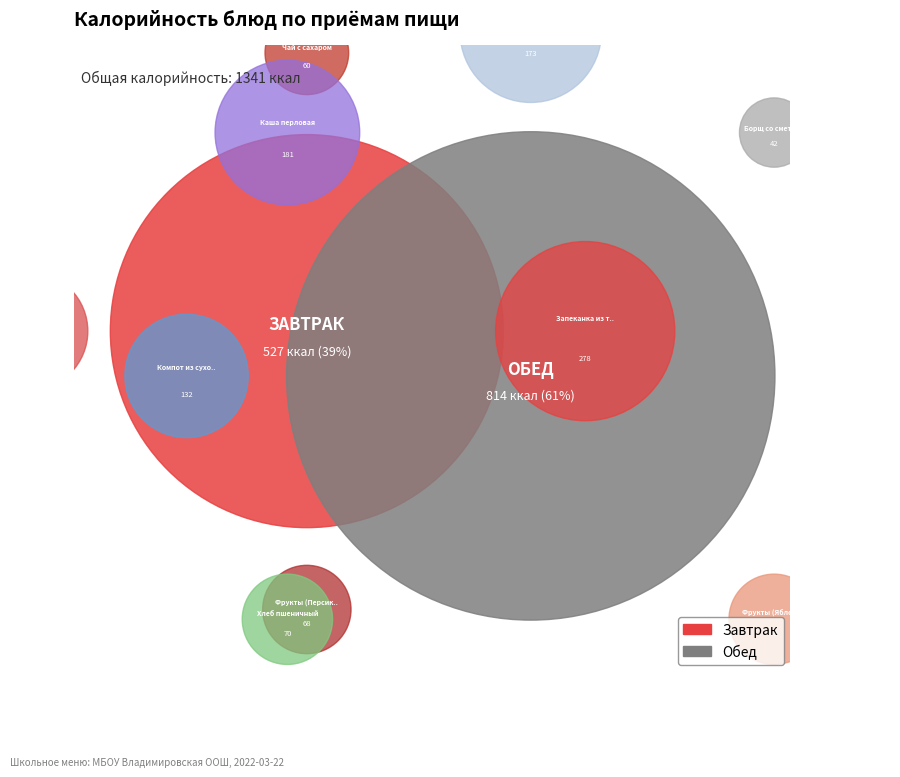

What is the largest slice in the pie chart?

Запеканка из творога с йогуртом